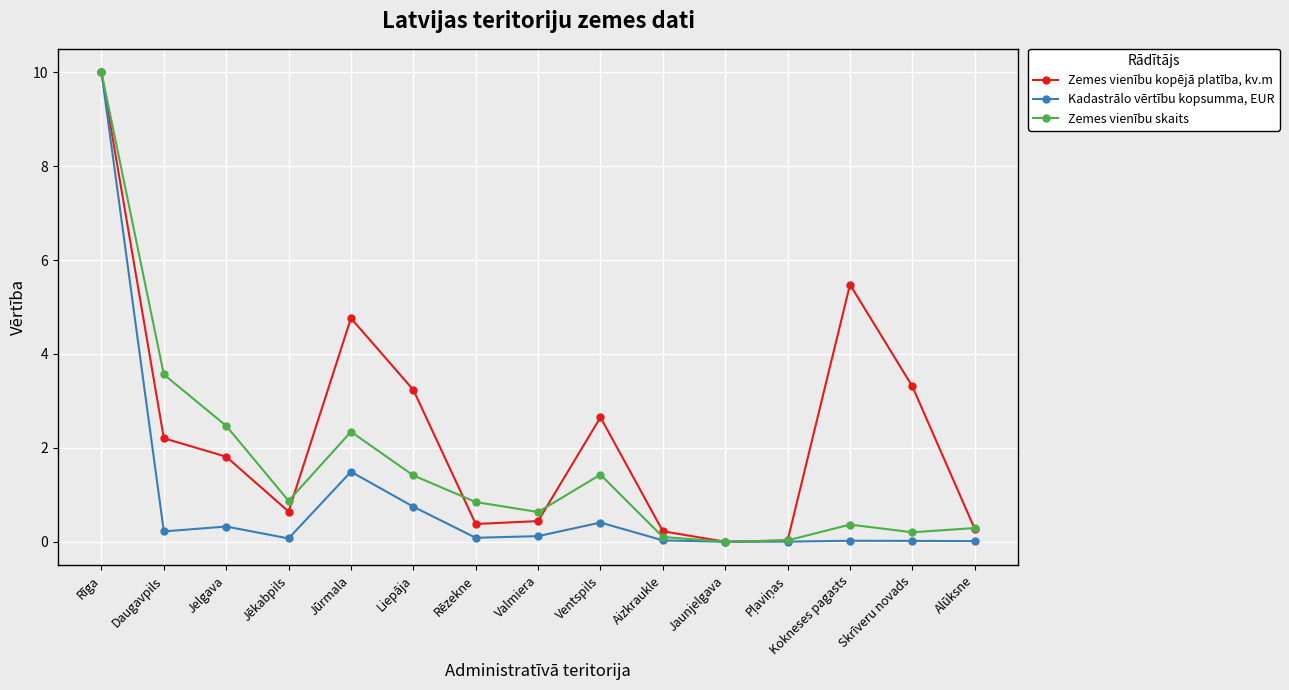

In Zemes vienību kopējā platība, kv.m, how many points are higher than both neighbors (excluding endpoints)?

3